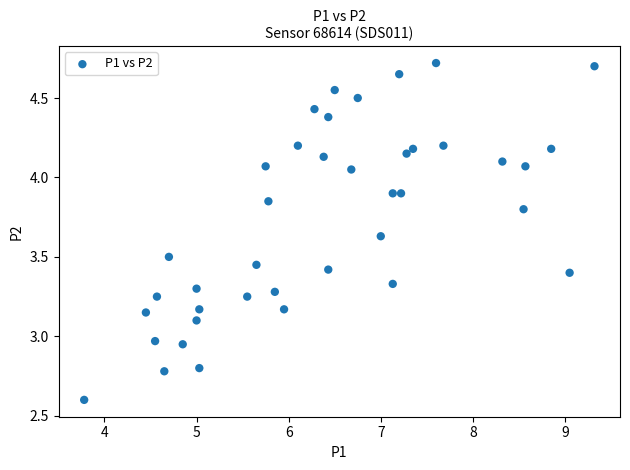

What is the range of X values (max minus min)?

5.5